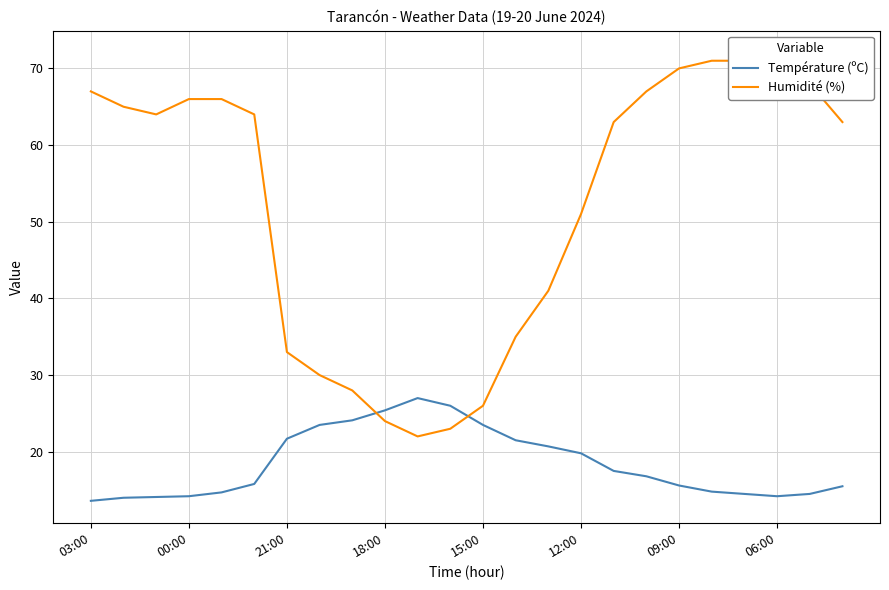

What are all the series names shown in the legend?

Température (ºC), Humidité (%)